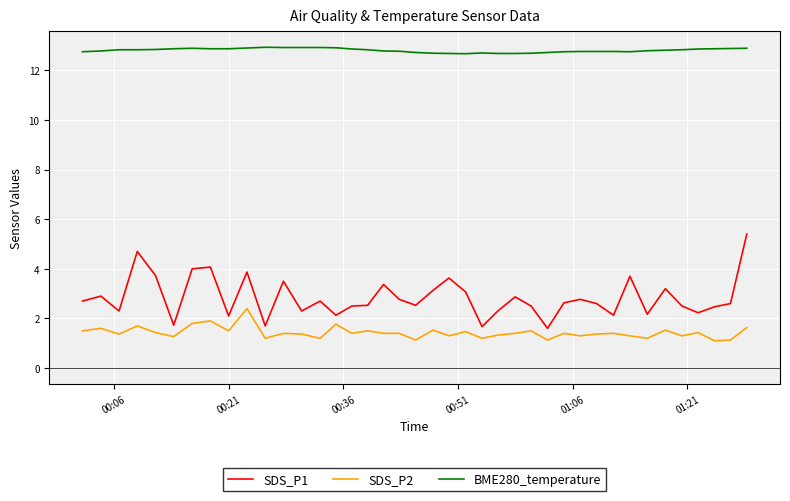

List the series in order of their peak value, lowest first.

SDS_P2, SDS_P1, BME280_temperature